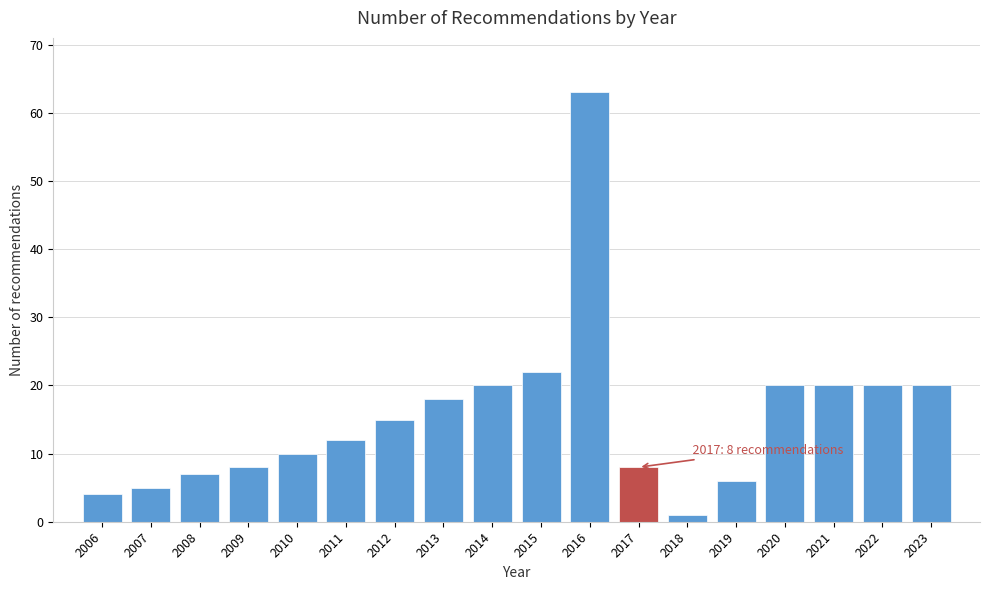

Reading left to right, what are all the values shown in this chart?

4	5	7	8	10	12	15	18	20	22	63	8	1	6	20	20	20	20